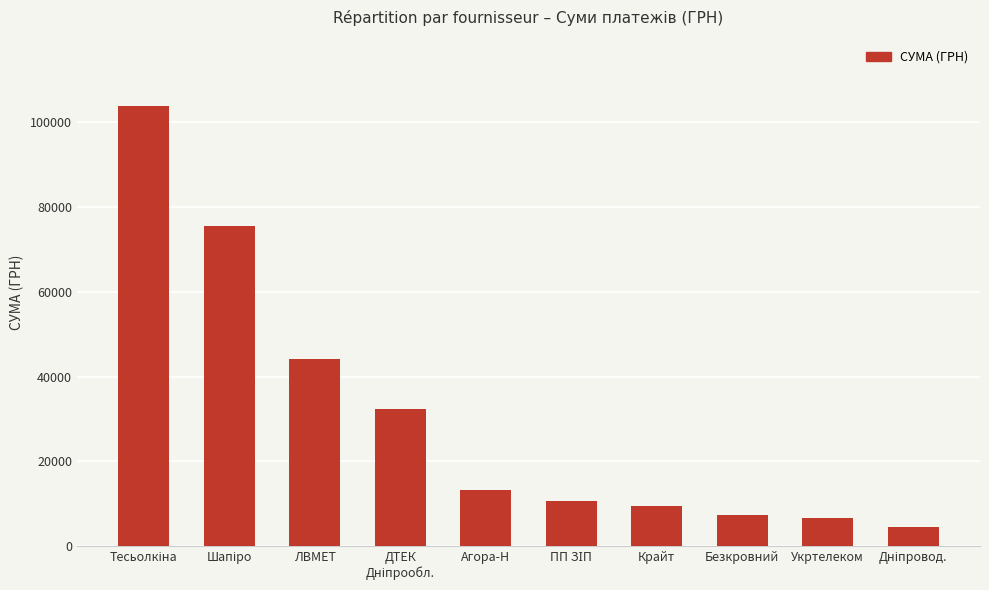

Approximately how many times larger is the value at Укртелеком compared to Крайт?

0.7